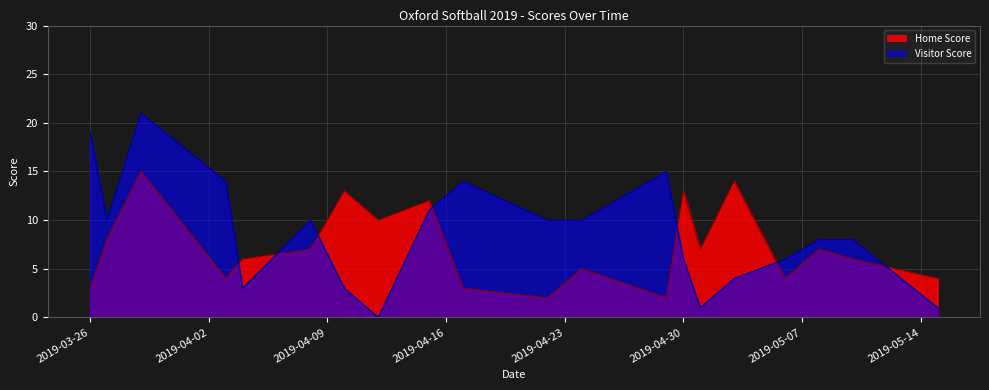

What is the difference between the highest and lowest values at 2019-04-10?

10